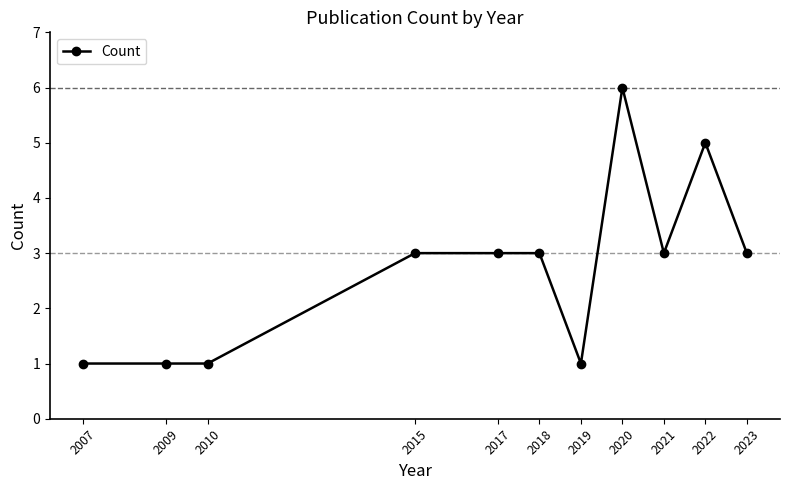

Does the chart have visible grid lines?

No